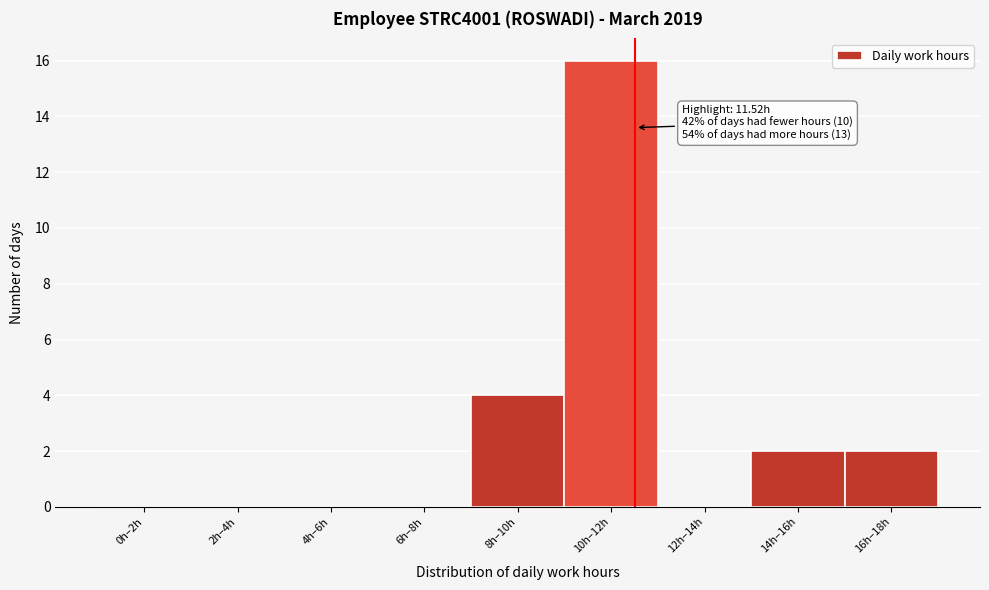

Reading left to right, list all the values displayed in this chart.

0h–2h=0	2h–4h=0	4h–6h=0	6h–8h=0	8h–10h=4	10h–12h=16	12h–14h=0	14h–16h=2	16h–18h=2